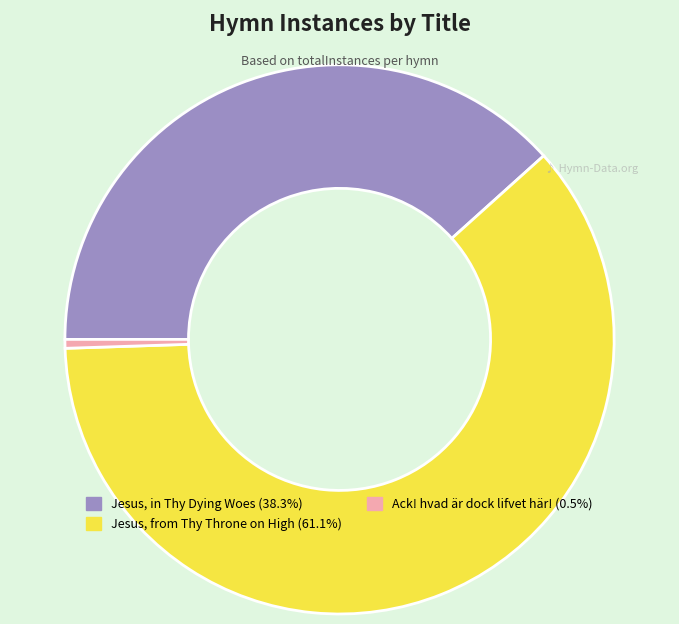

Count the number of slices in the pie.

3